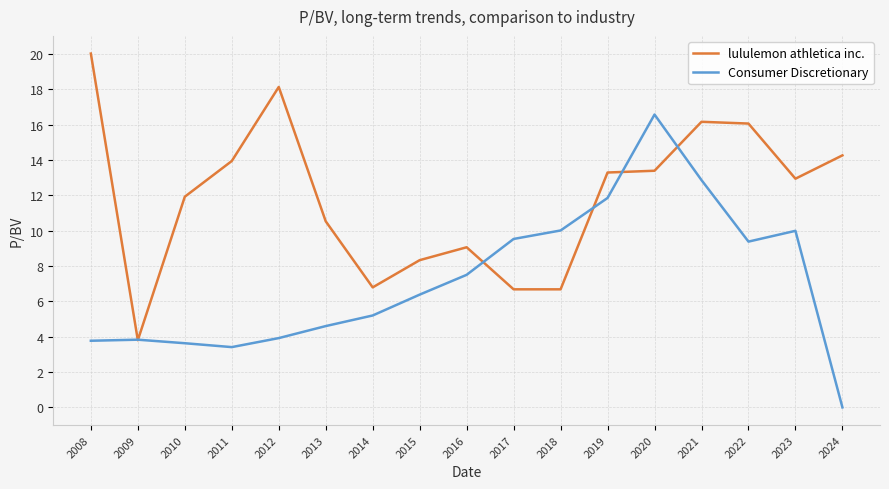

Rank the series at 2017 from highest to lowest value.

Consumer Discretionary, lululemon athletica inc.